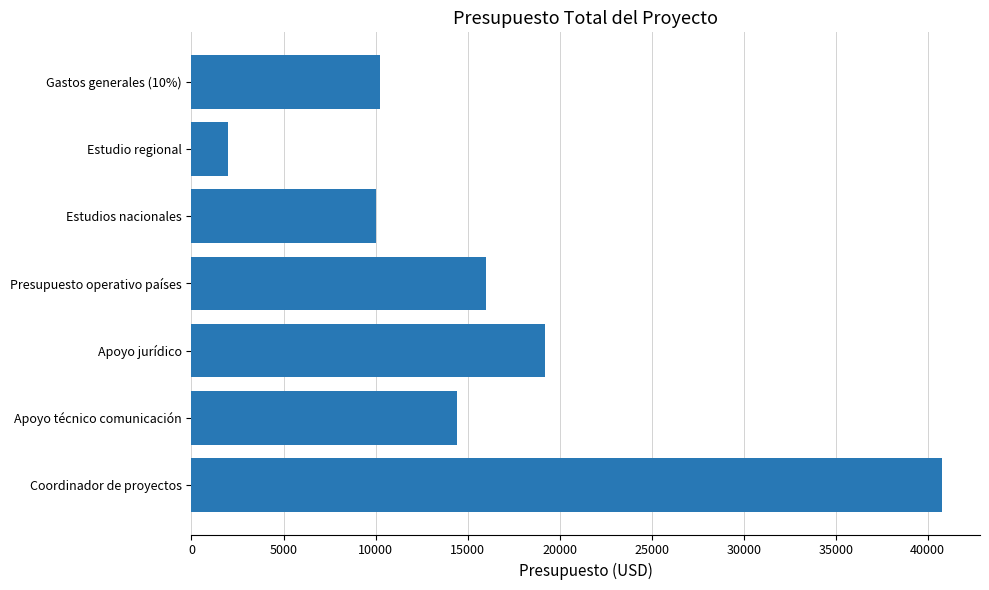

Which label corresponds to the smallest value in the chart?

Estudio regional